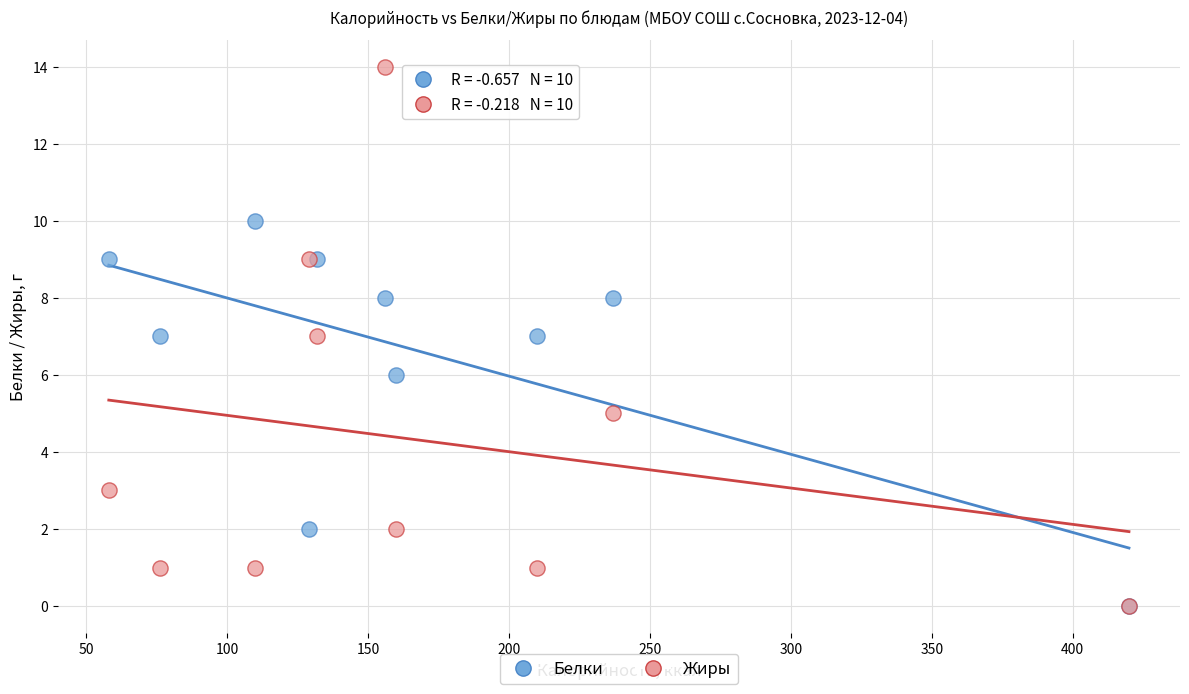

What are all the series names shown in the legend?

Белки, Жиры